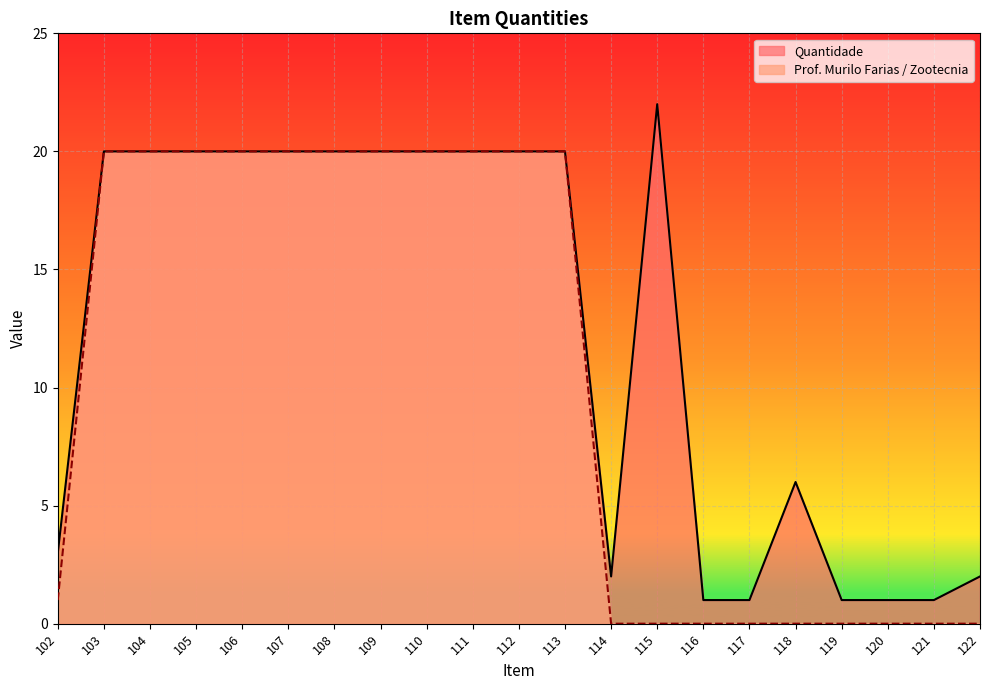

True or false: Mayra (Prof. Murilo) has more than 2 interior local peaks.

False